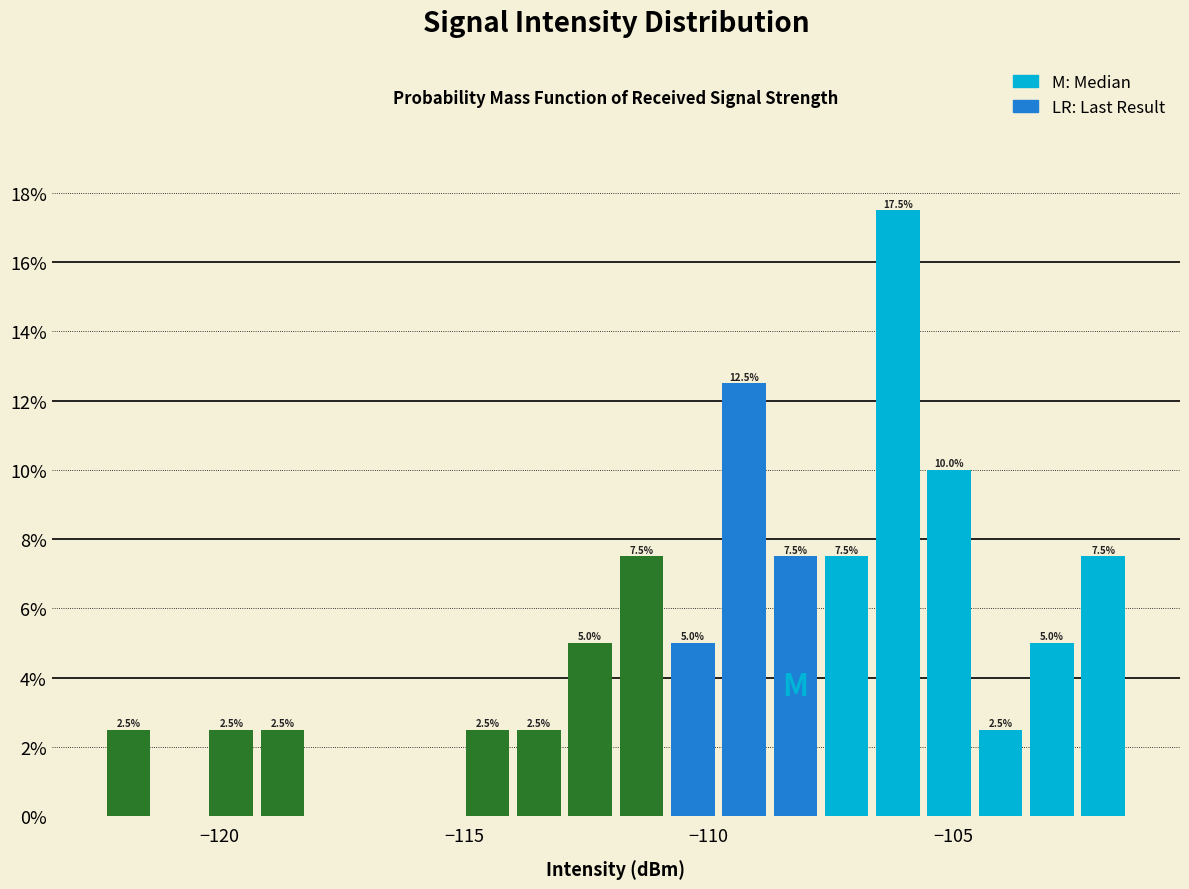

Read against the x-axis, roughly where is the centre of the tallest bar?

-106.0